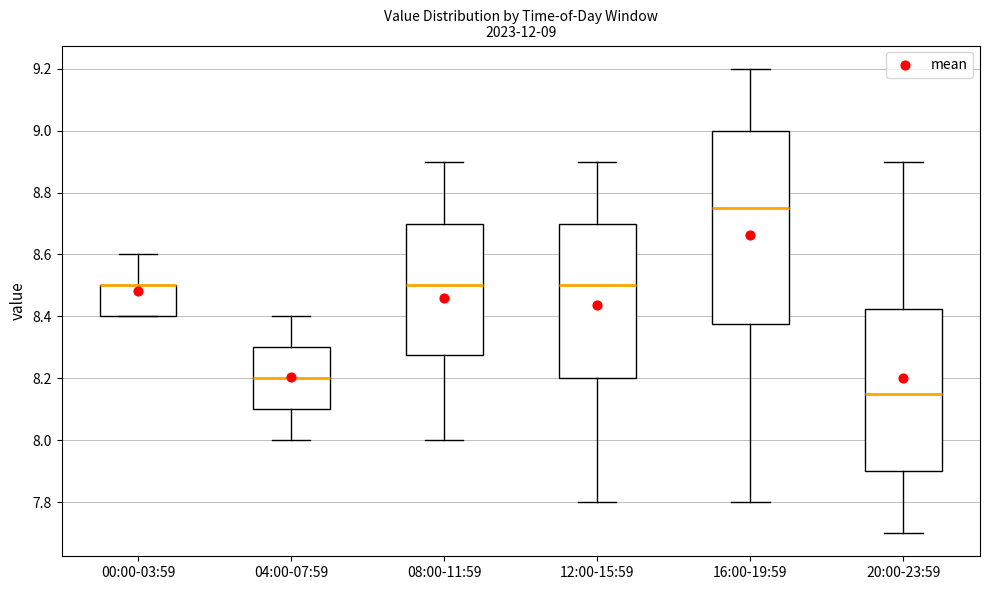

Comparing the boxes themselves (not the whiskers), which one is the tallest?

16:00-19:59